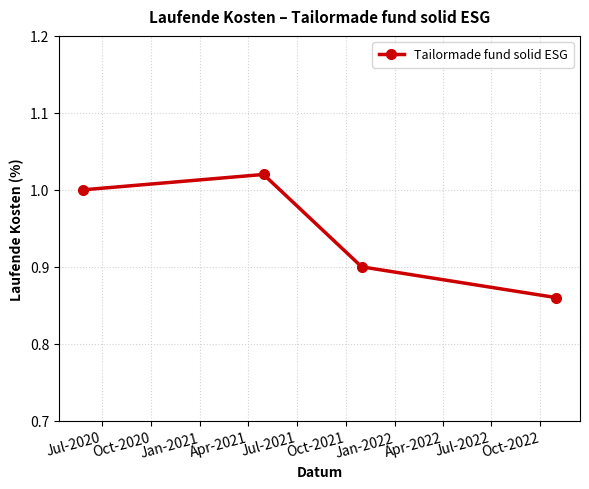

What is the sum of all values?

3.8